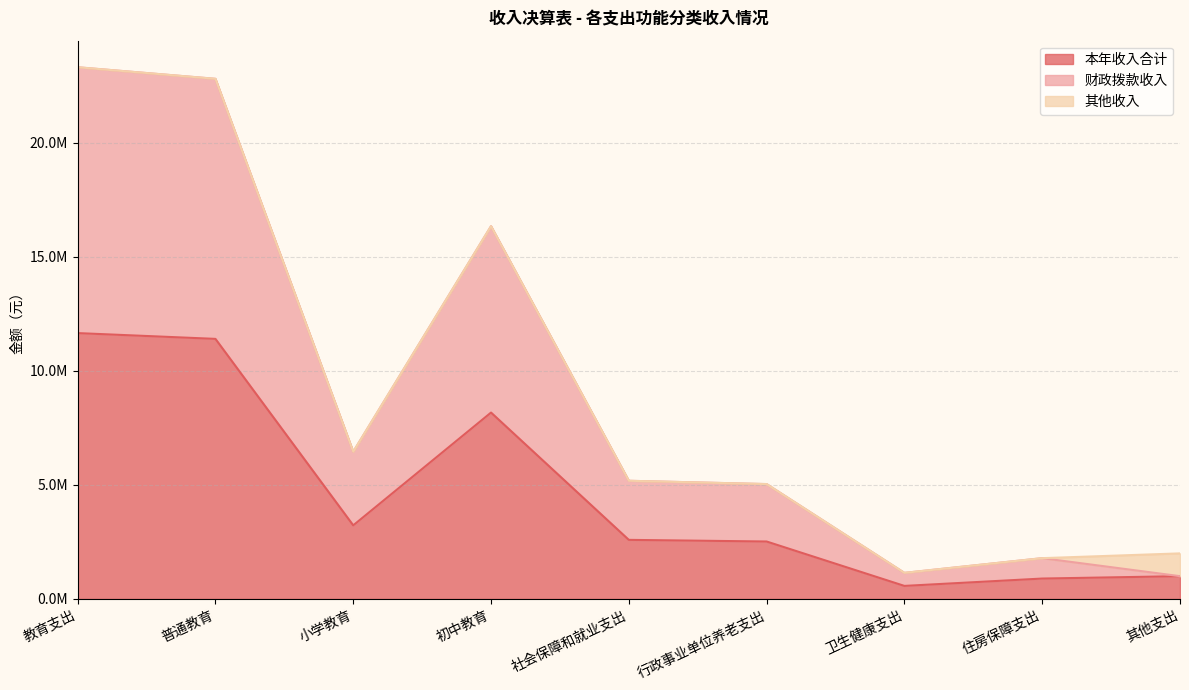

Is the value of 本年收入合计 at 行政事业单位养老支出 greater than the value of 财政拨款收入 at 教育支出?

No